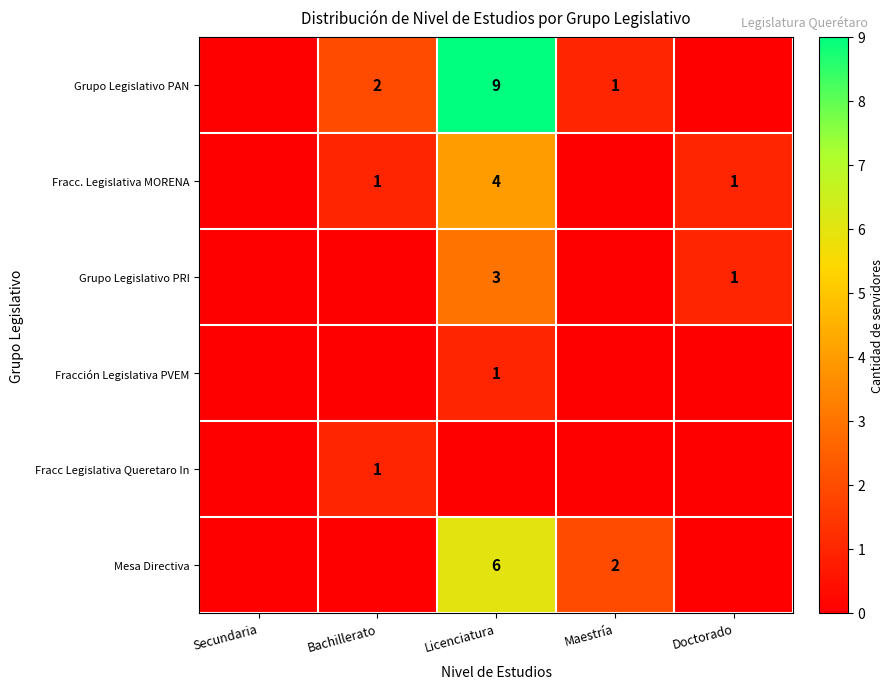

Is it true that Mesa Directiva equals 6 at Licenciatura?

True